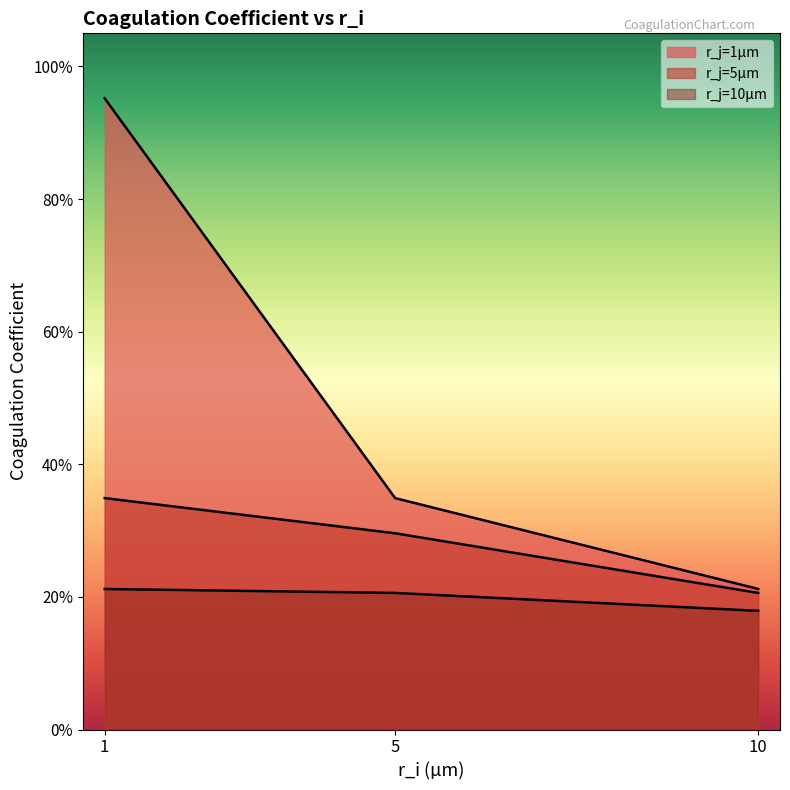

Which label corresponds to the largest value in the chart?

1